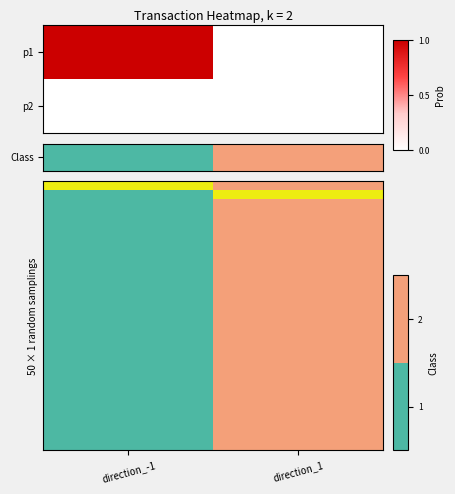

At direction_-1, list the series in order from largest to smallest.

Class, p2